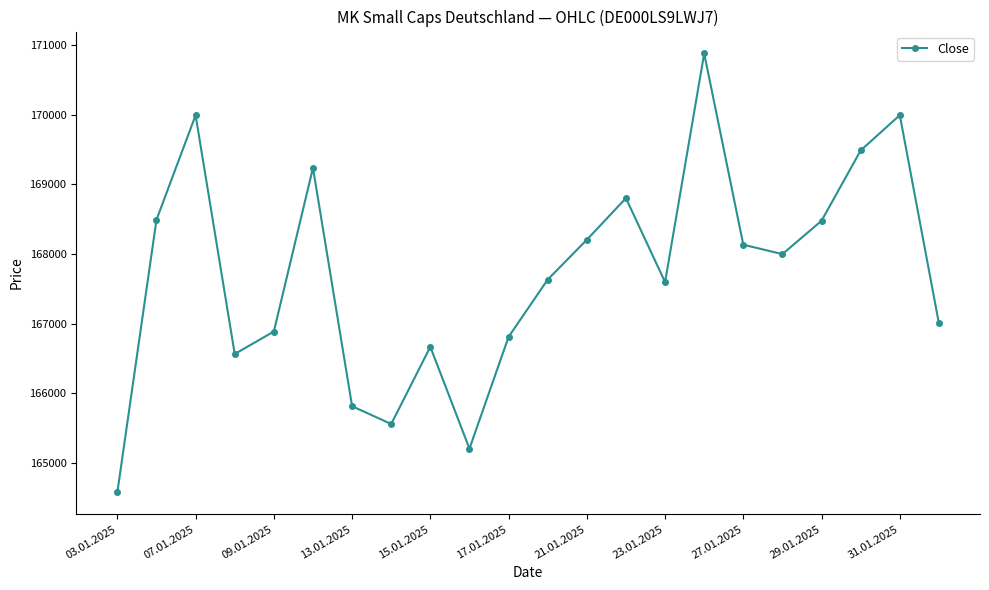

What is the value of the 11th point from the left?

166810